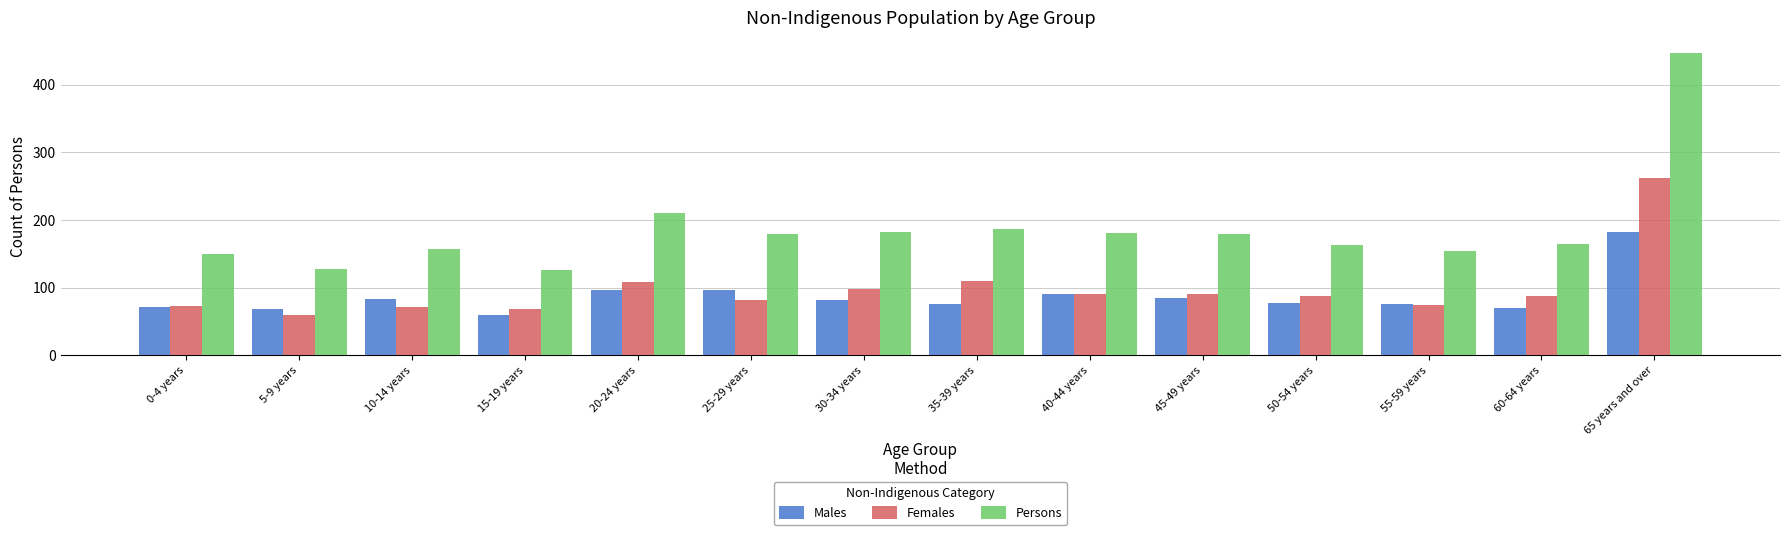

Is it true that Males equals 35 at 40-44 years?

False